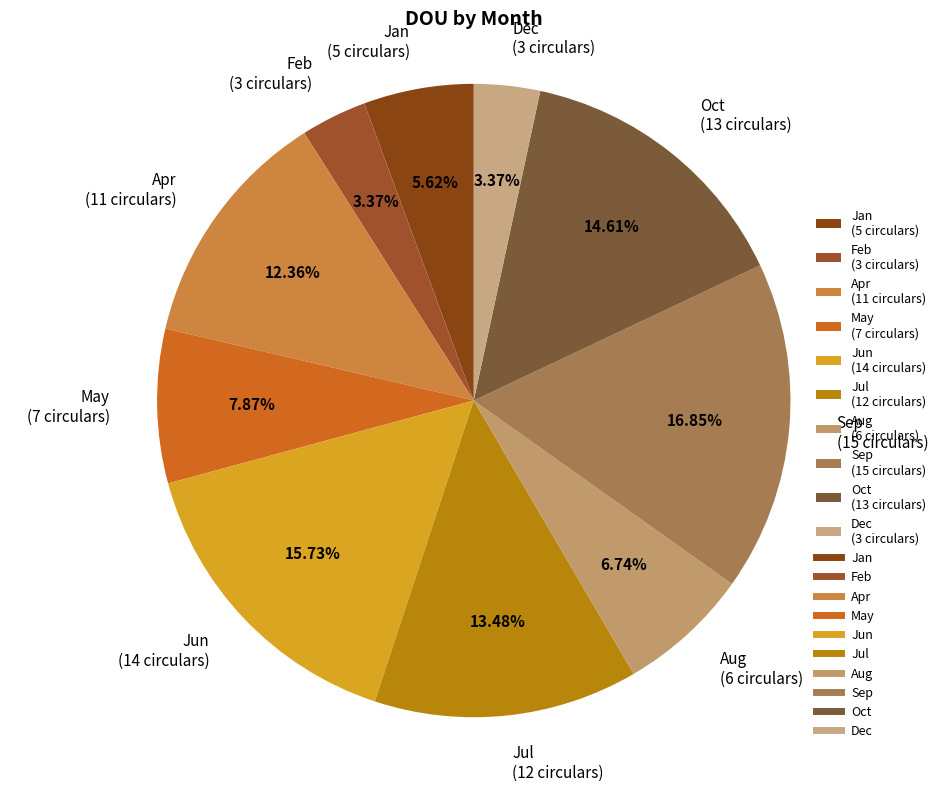

Count the number of slices in the pie.

10